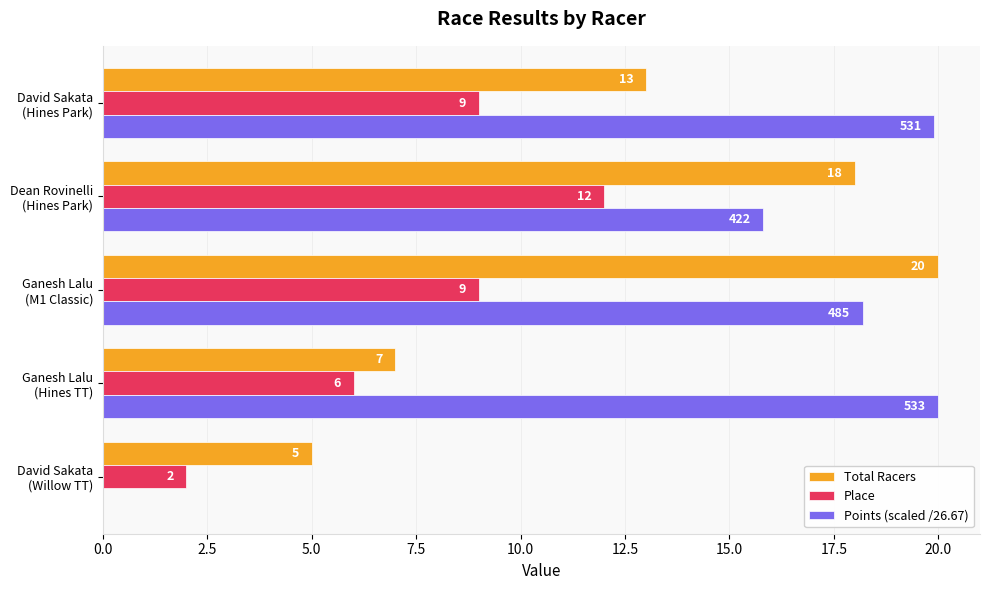

What is the maximum value shown in the chart?

20.0